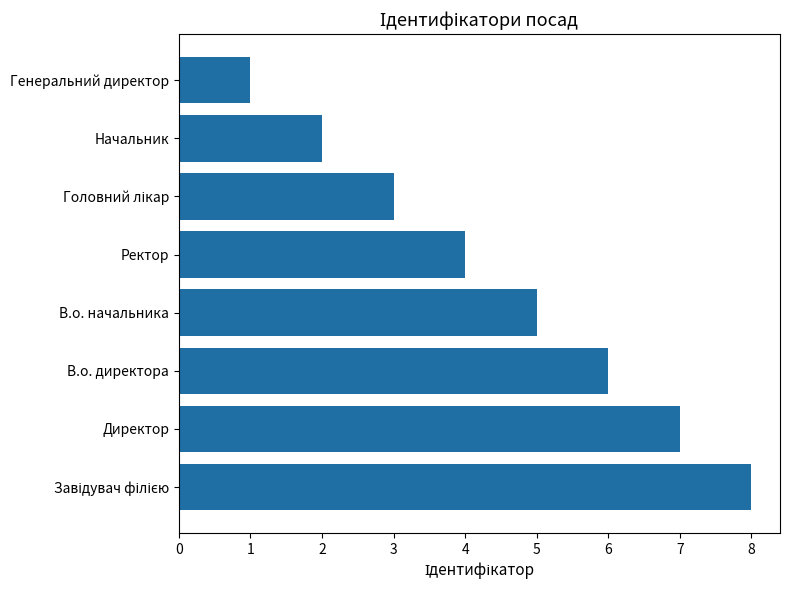

Between Генеральний директор and Директор, which is larger?

Директор